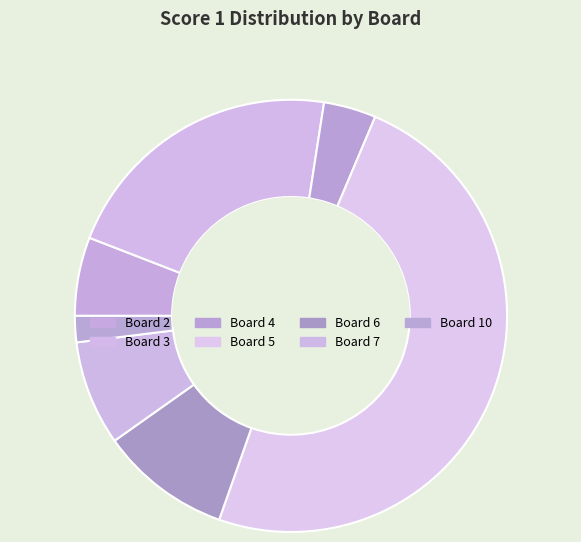

How many segments does this pie chart have?

7